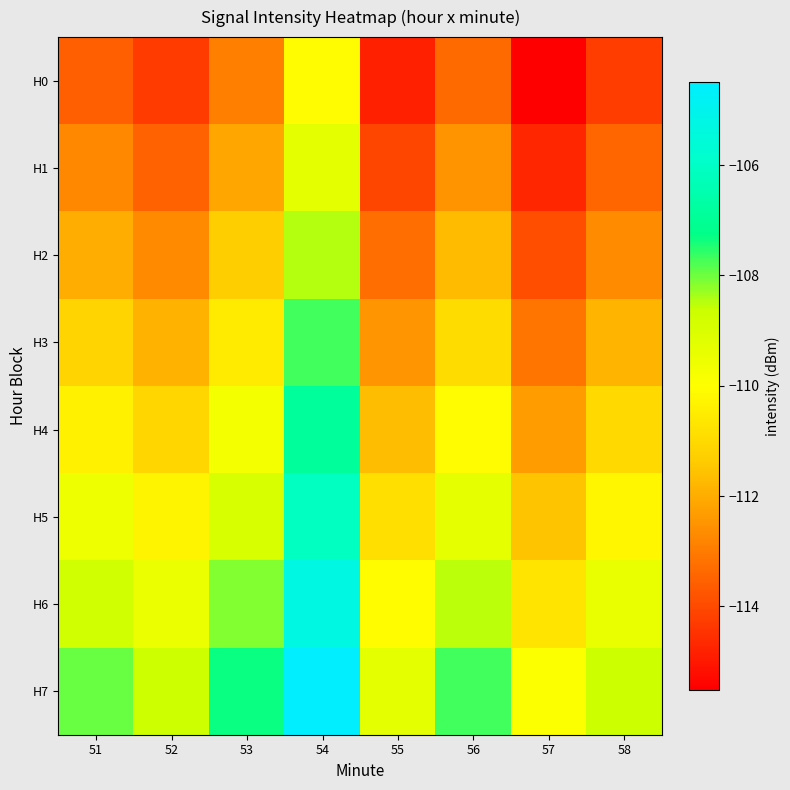

Which series has the largest range (max minus min)?

H0